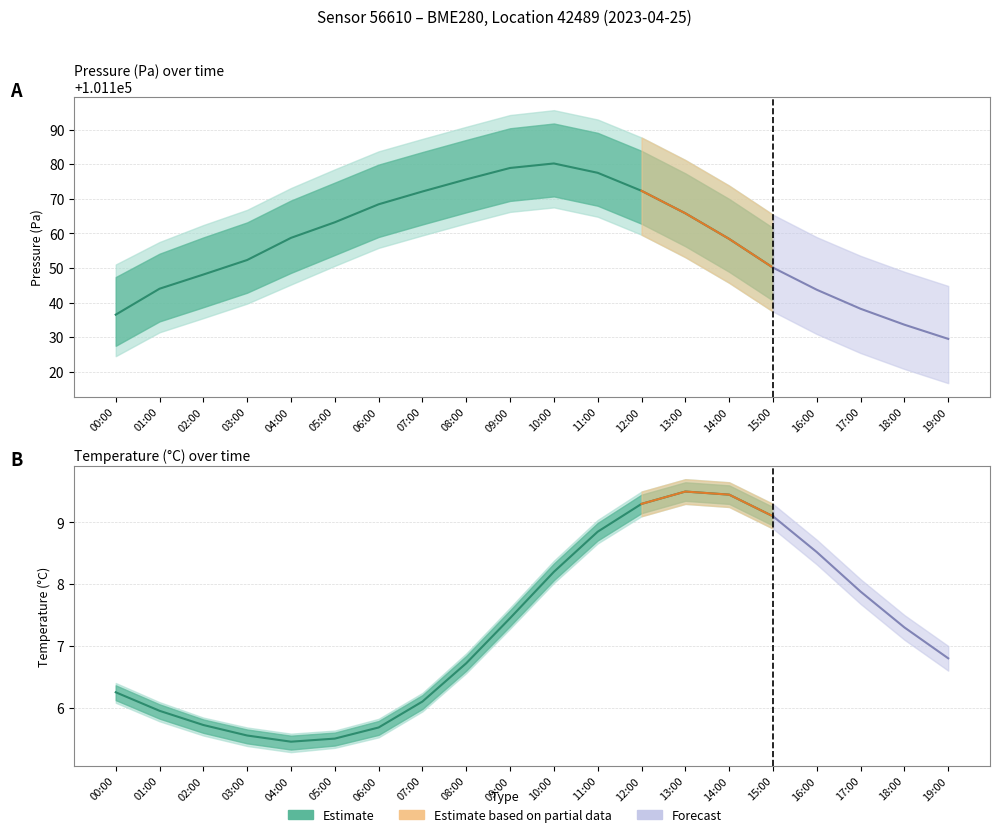

What is the label of the 1st point from the left?

00:00